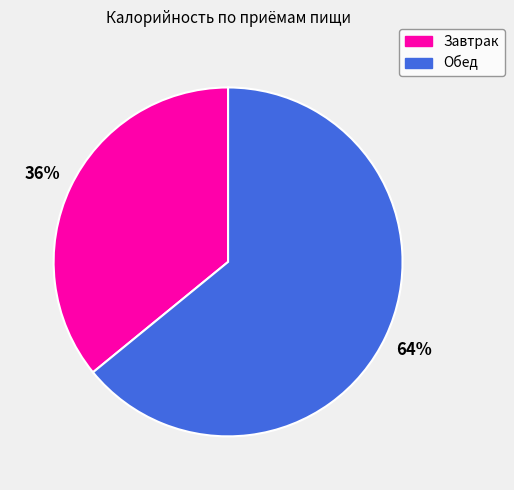

Rank the categories by value from highest to lowest.

Обед, Завтрак